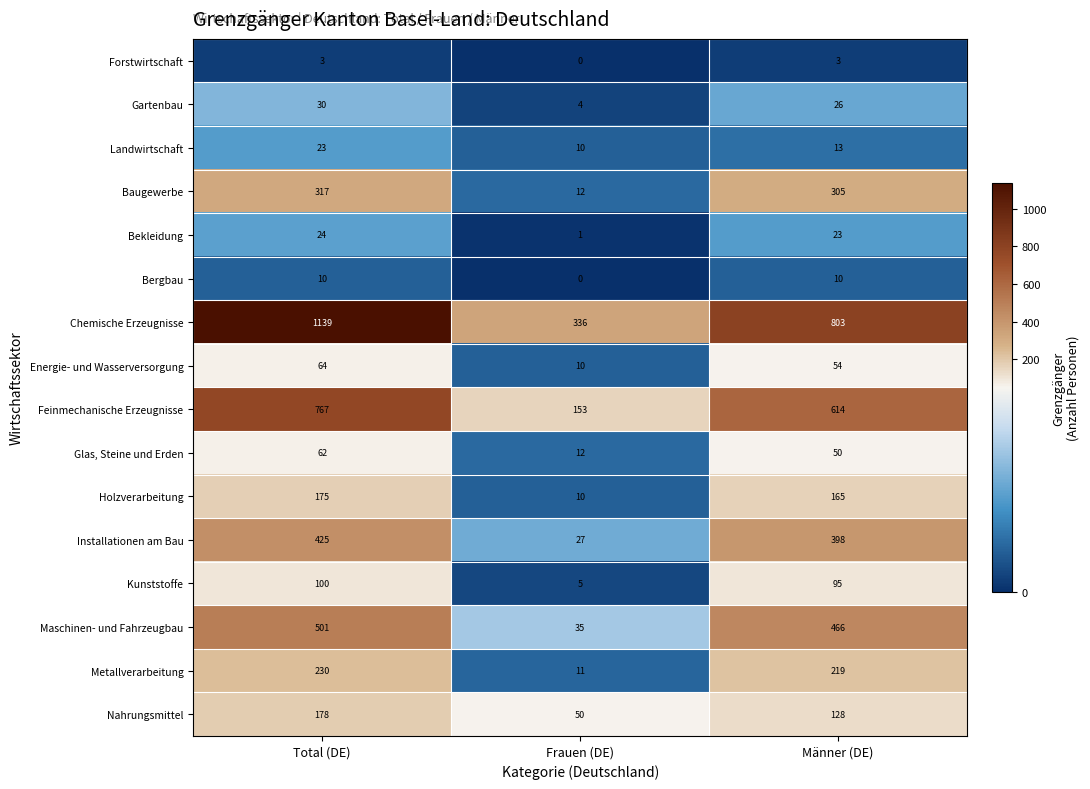

At which category is the sum across all series the highest?

Total (DE)